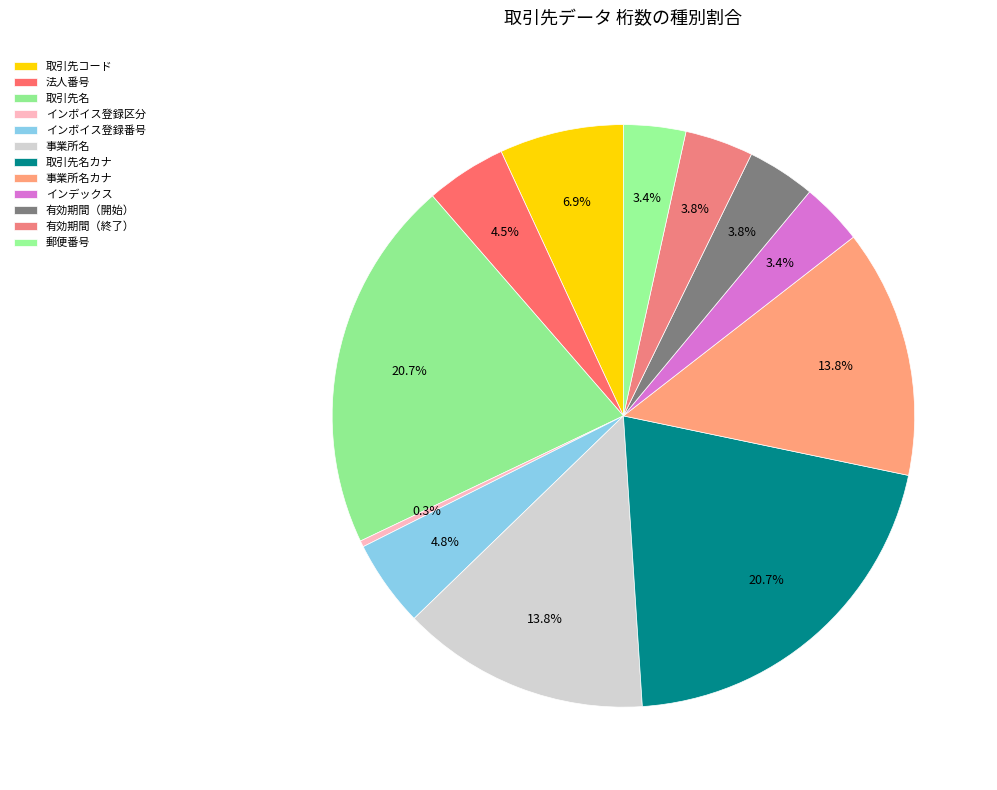

How many slices are in this pie chart?

12